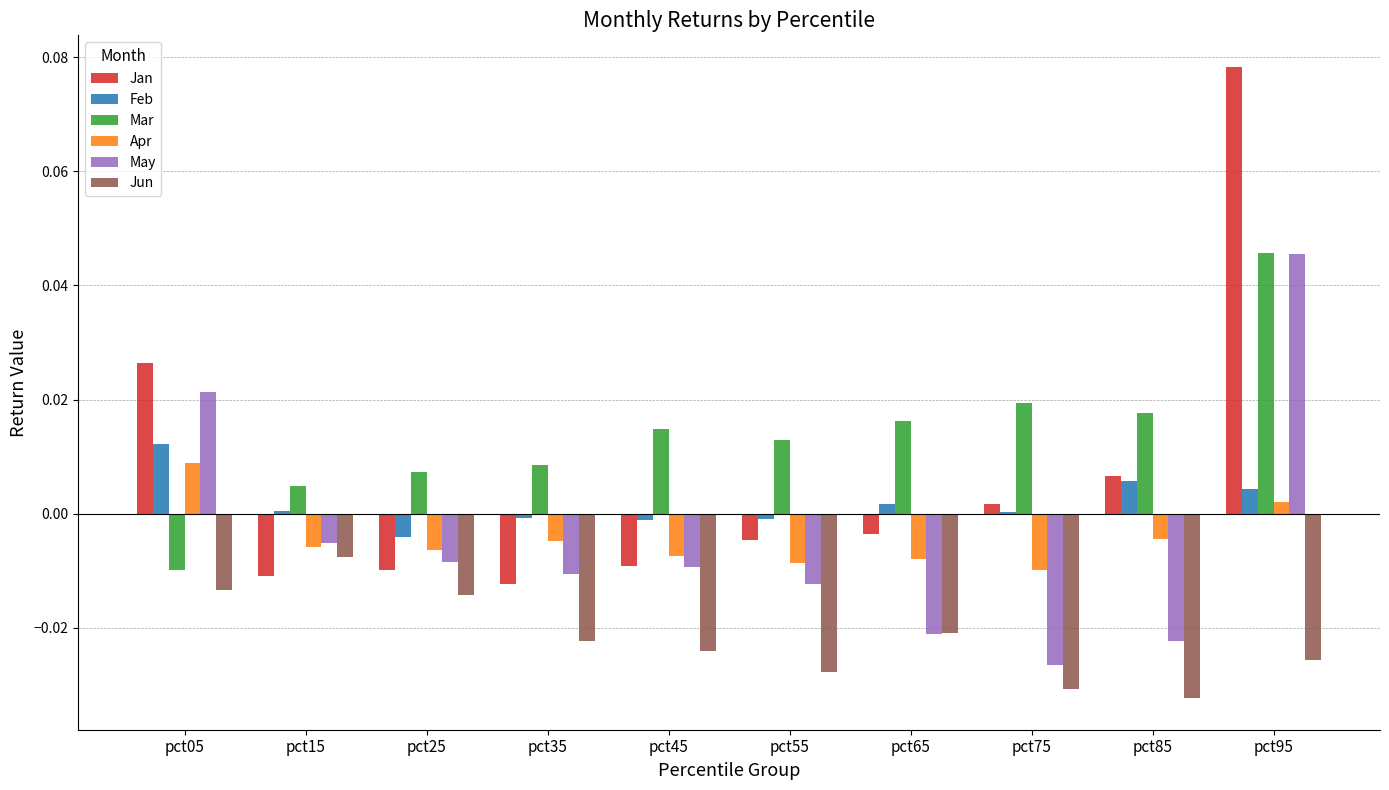

Which series has the largest total across all categories?

Mar